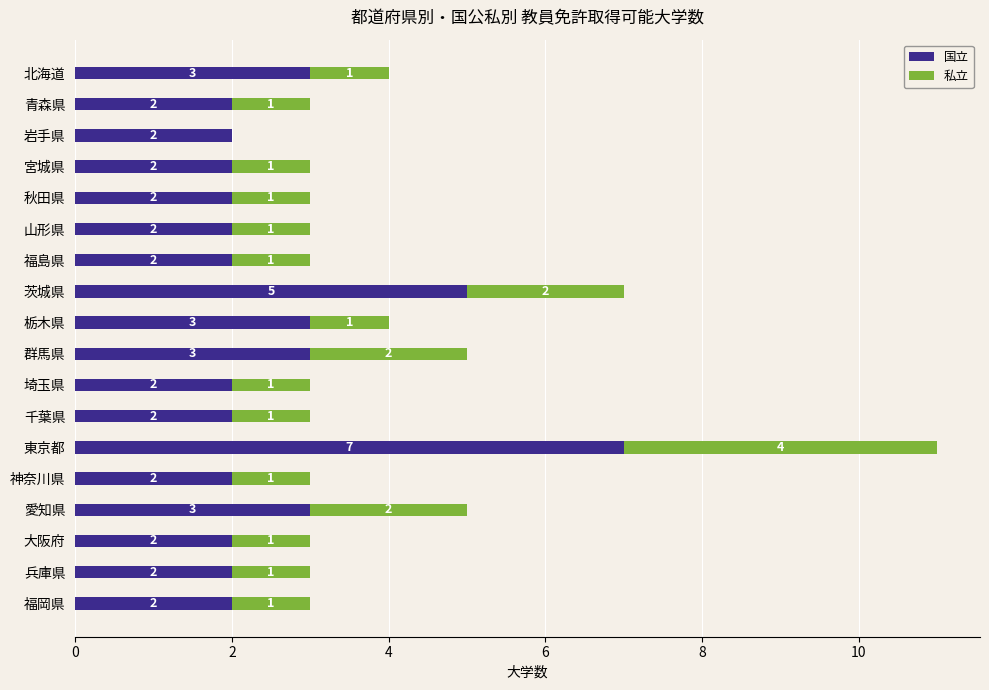

What is the highest value of the 国立 series?

7